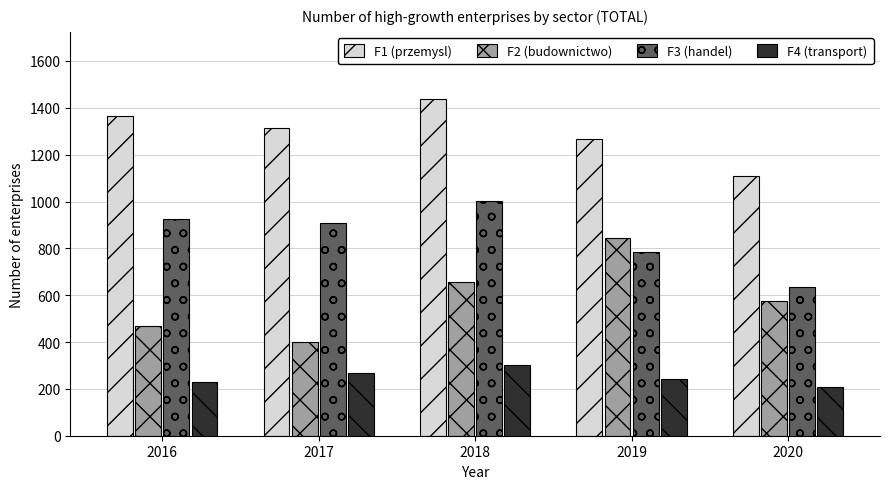

How many categories are shown in the chart?

5